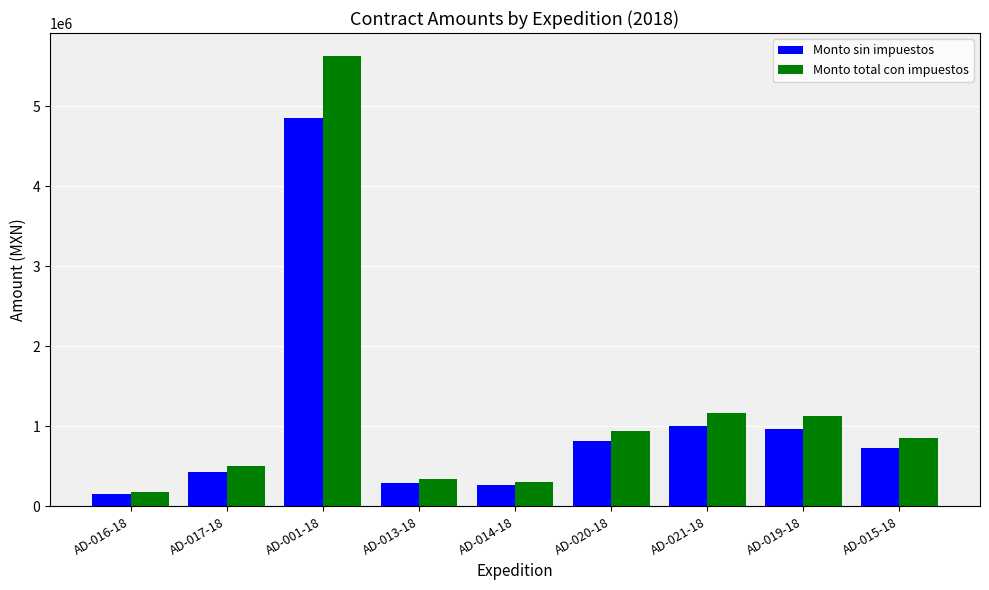

How many values in the Monto sin impuestos series are below 732883?

4